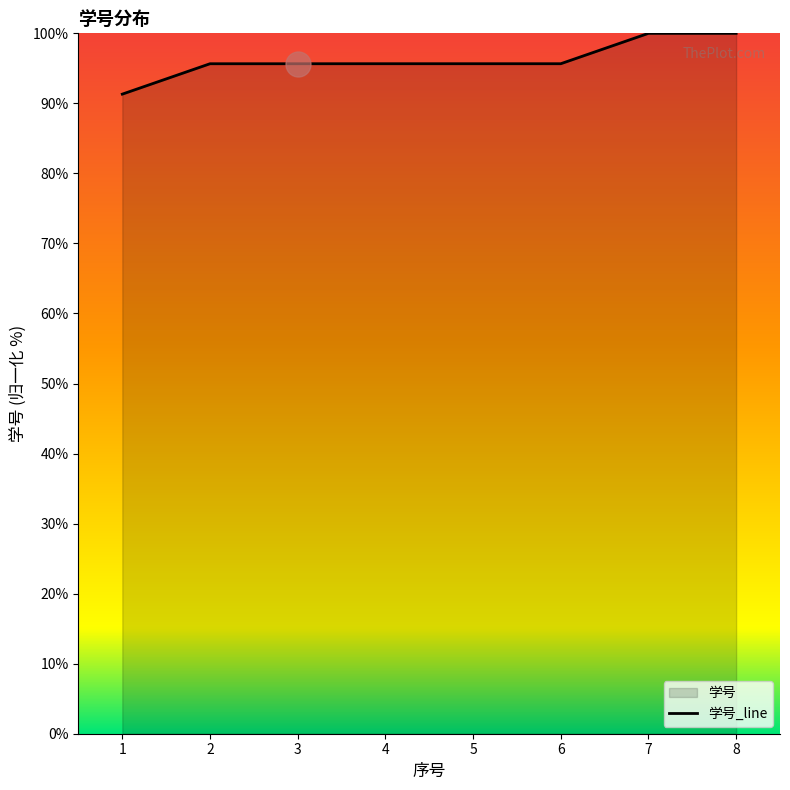

Reading left to right, transcribe all the data shown in this chart.

91.3	95.7	95.7	95.7	95.7	95.7	100.0	100.0